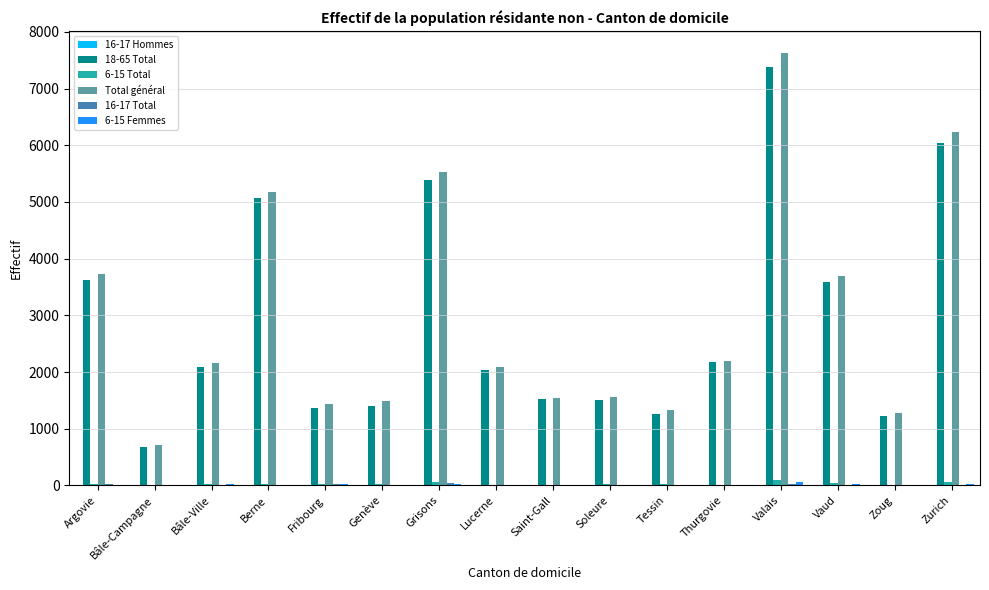

At which category does the chart reach its peak across all series?

Valais